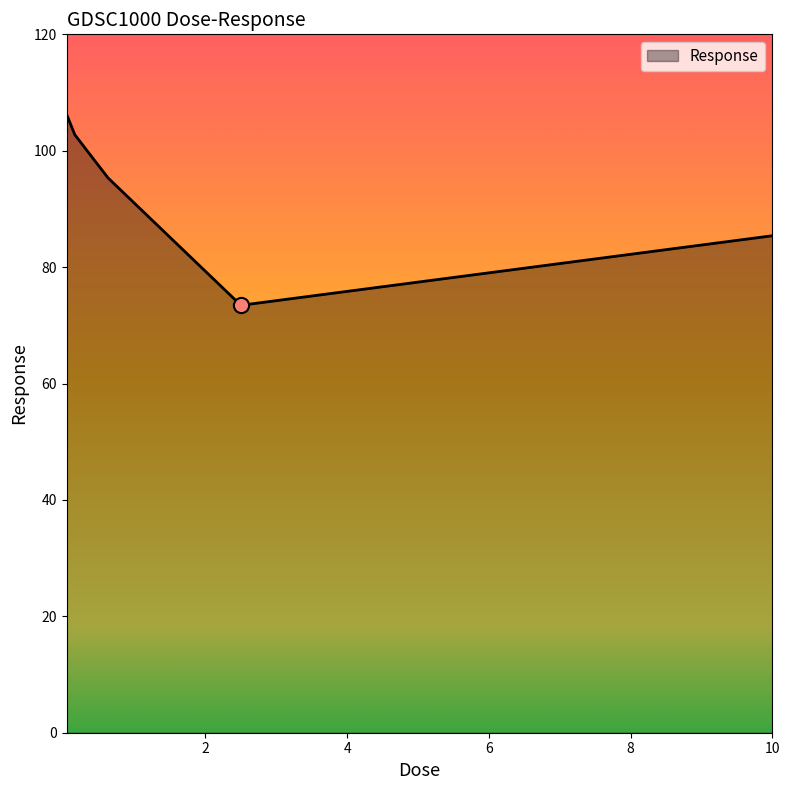

How many interior local valleys (lower than both neighbors) does the data have?

1